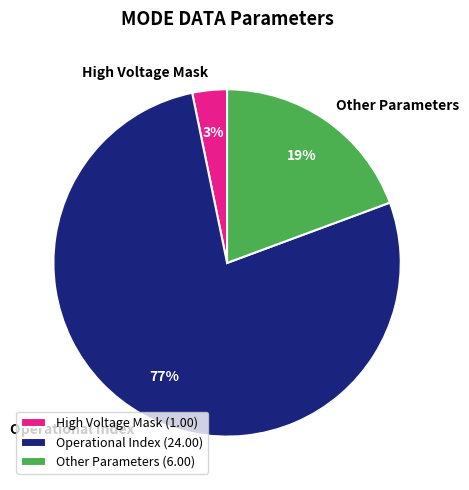

Which slice represents more than half of the pie?

Operational Index